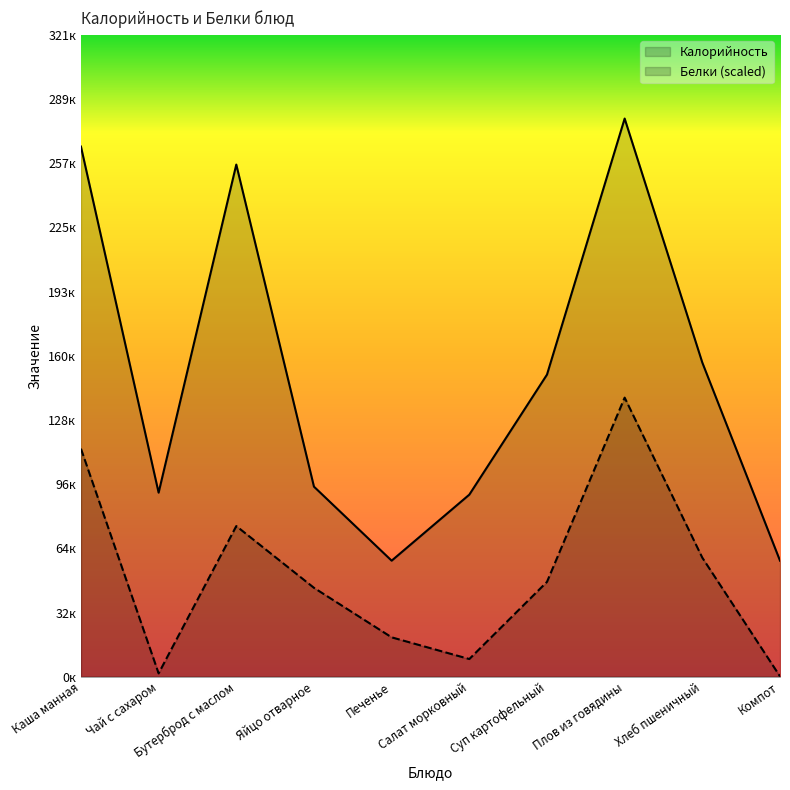

What is the total value across all series at Каша манная?

379.0